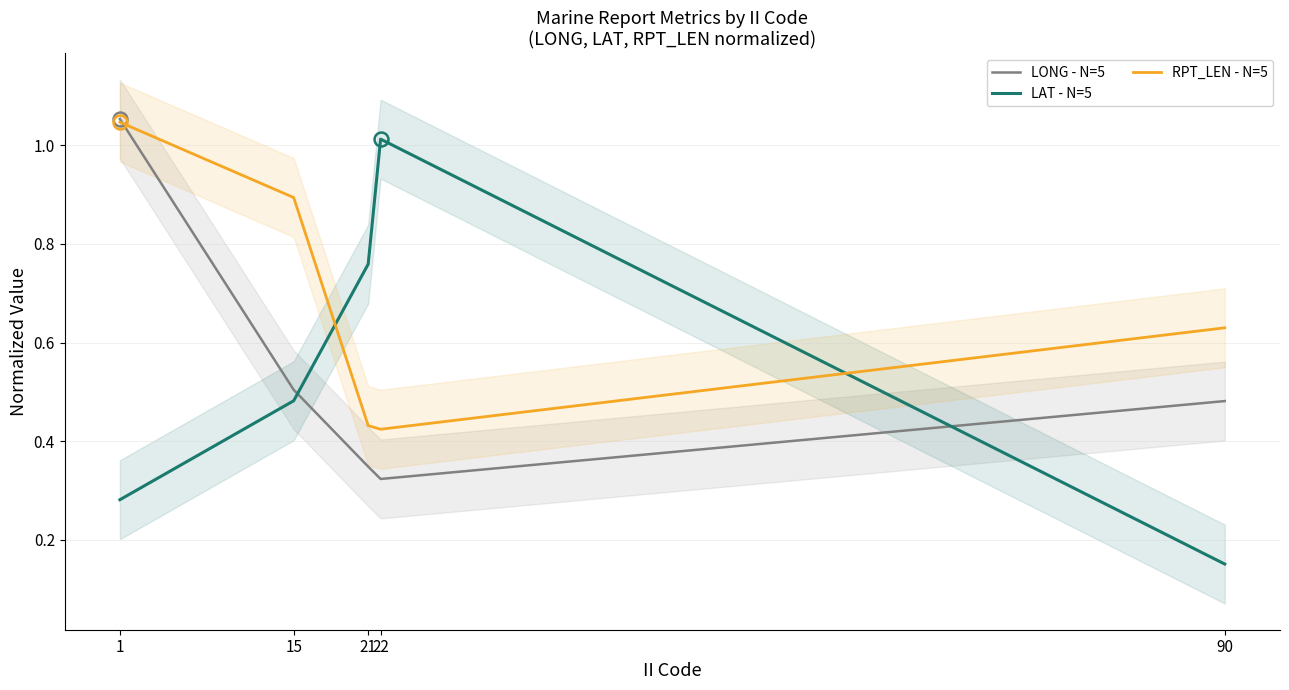

List the labels in order of LONG - N=5 value, largest first.

1, 15, 90, 21, 22